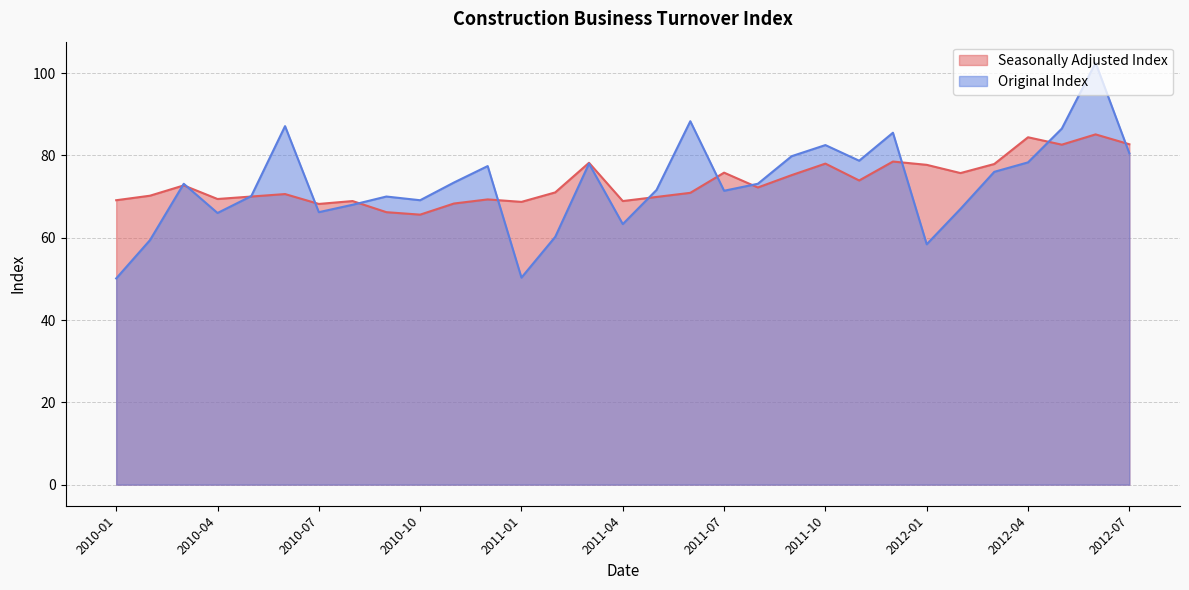

Count the number of categories in the chart.

31